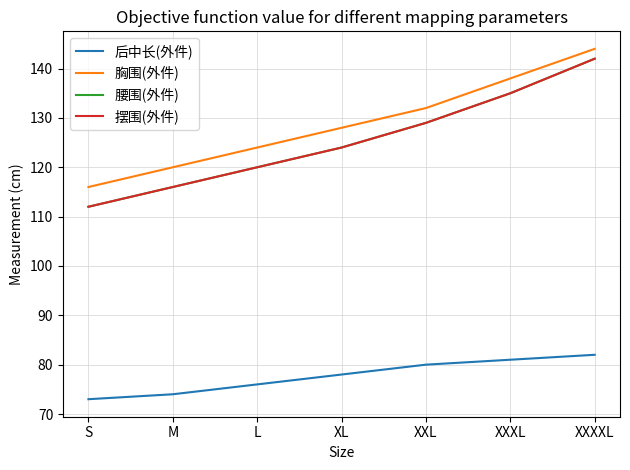

The 摆围(外件) series shows 120 at L. True or false?

True